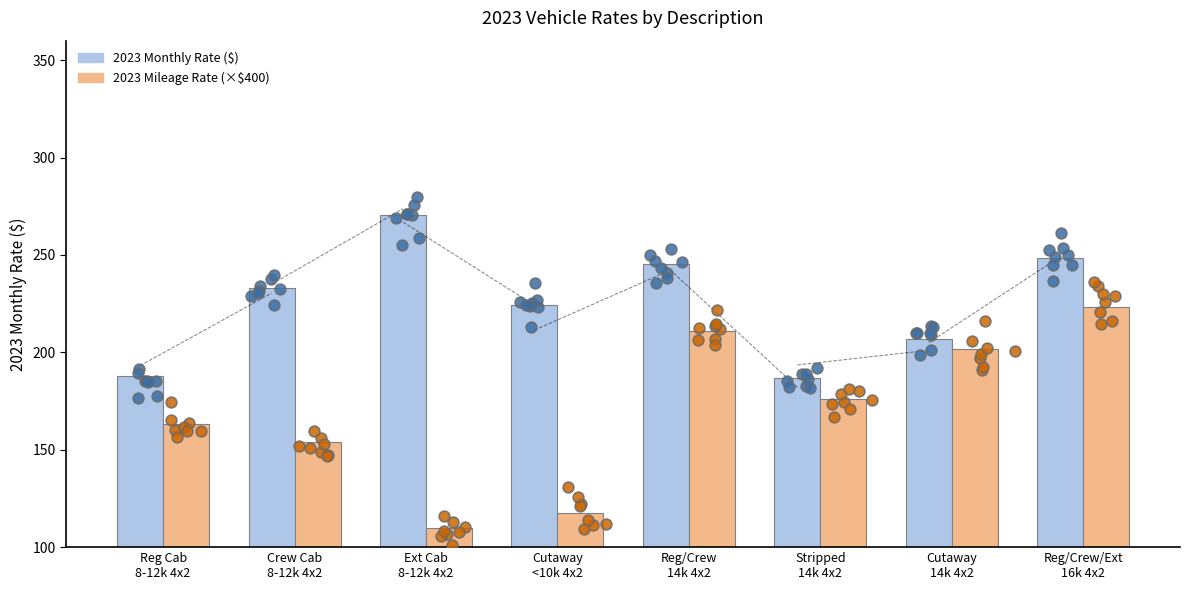

Which series has the largest total across all categories?

2023 Monthly Rate